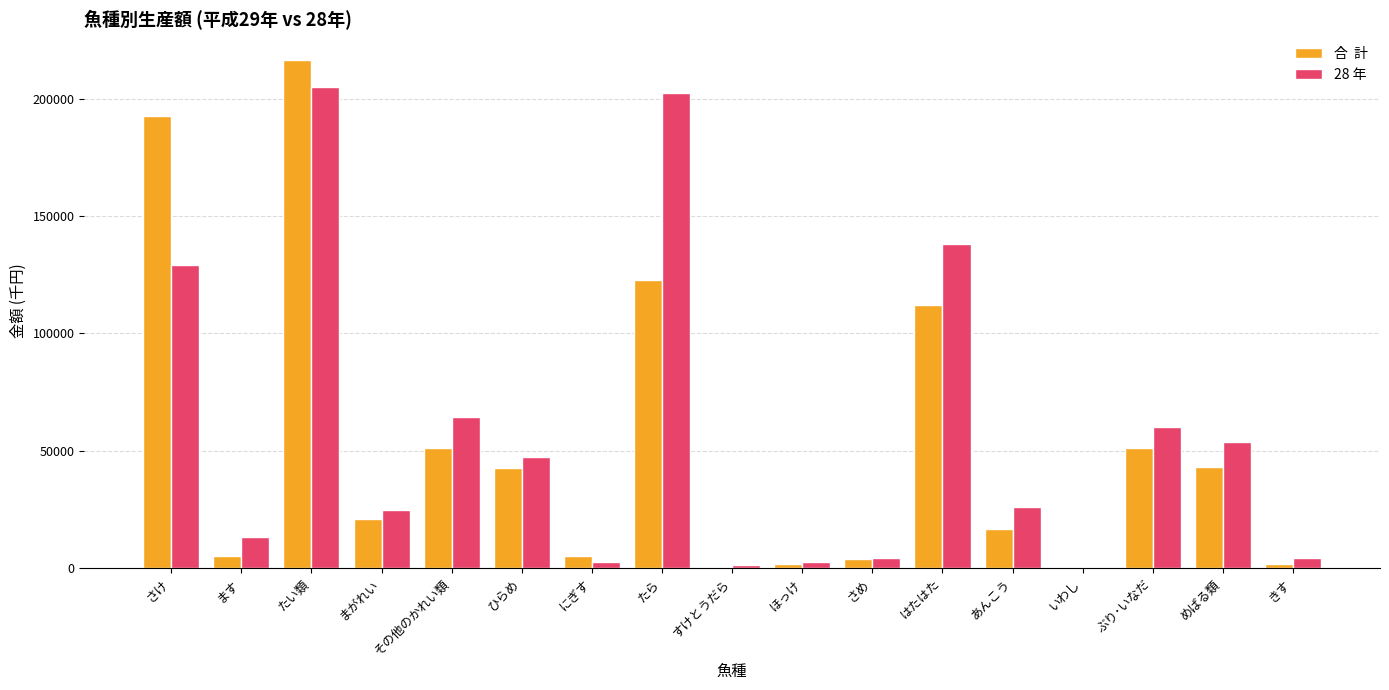

What is the spread (max minus min) of values at はたはた?

26298.0